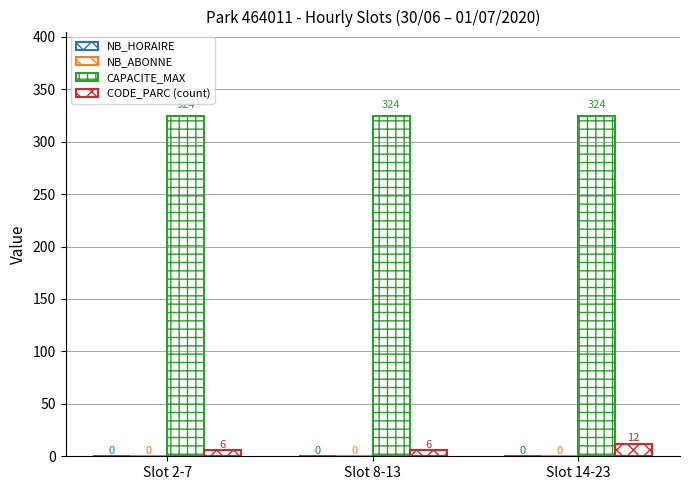

Count the number of data series in this chart.

2